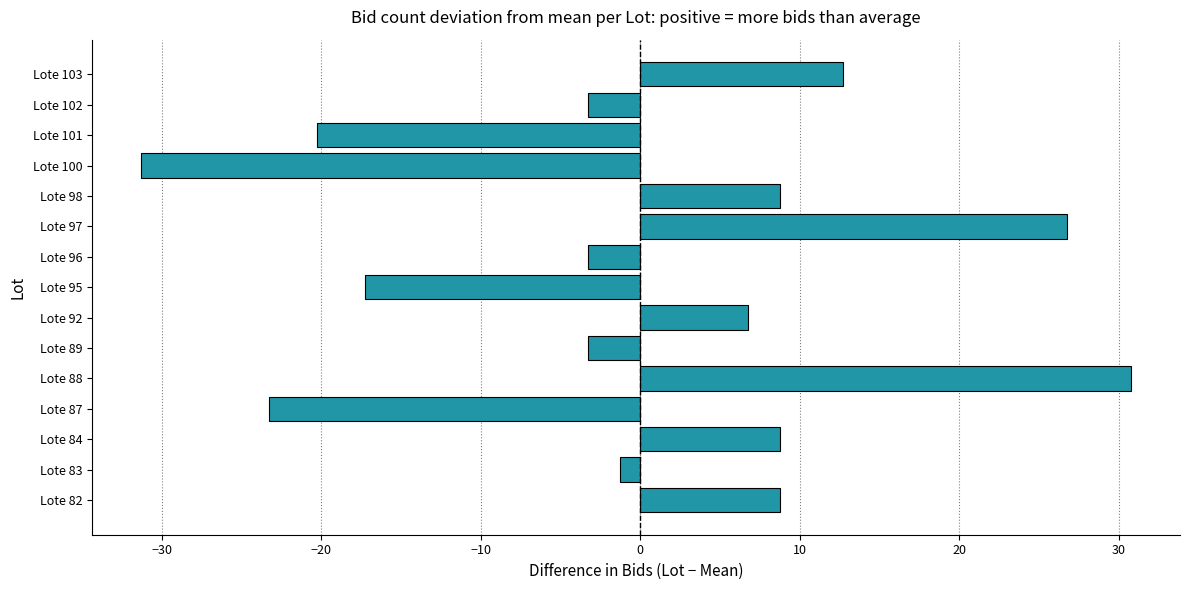

Is it true that the value at Lote 98 is 8.7?

True